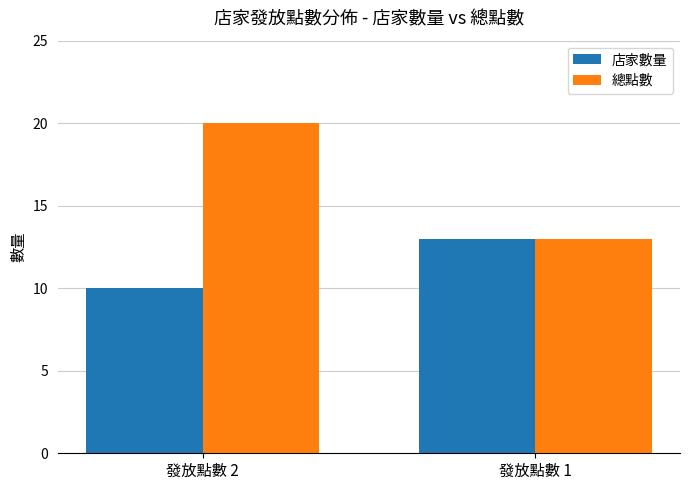

Where is 店家數量 nearest to the value 11?

發放點數 2